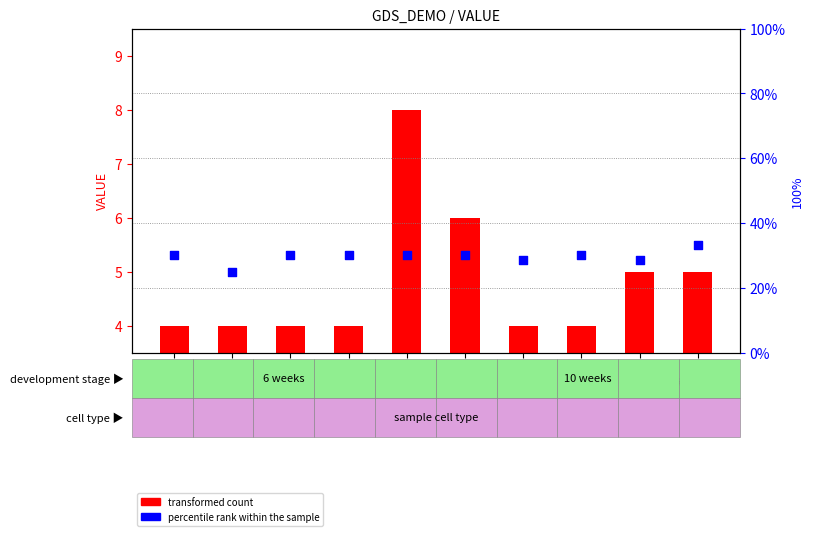

Which series contains the highest Y value?

transformed count